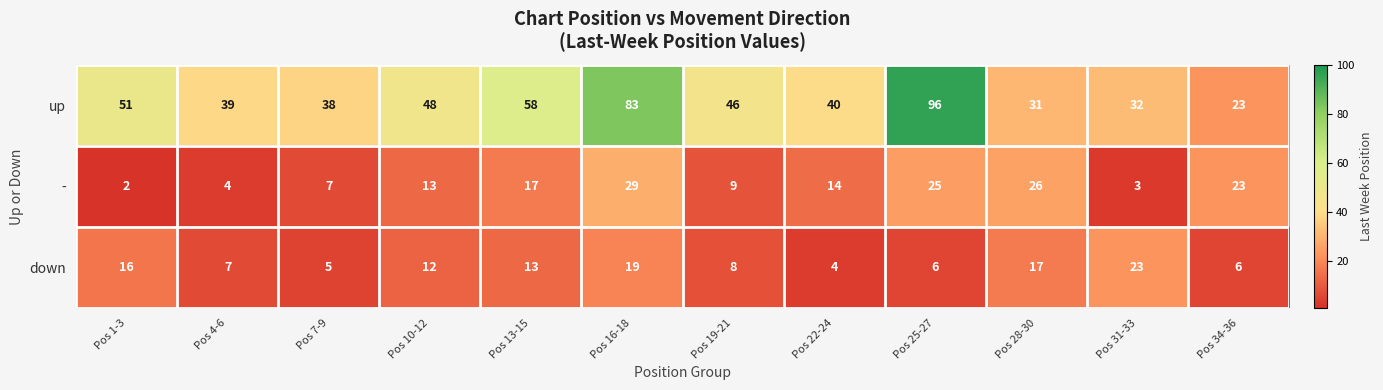

At which label does up reach its minimum?

Pos 34-36